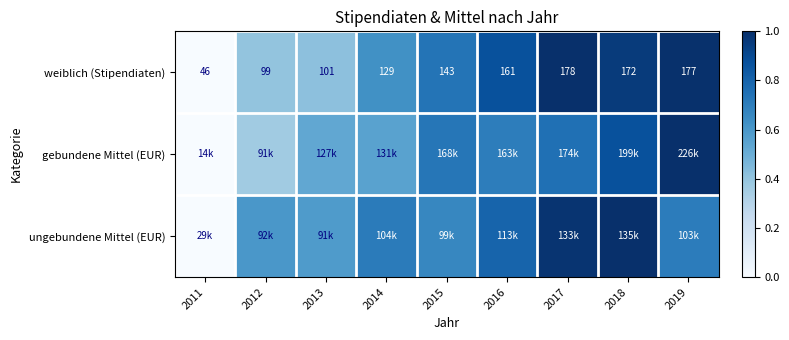

Which series has the largest total across all categories?

ungebundene Mittel (EUR)